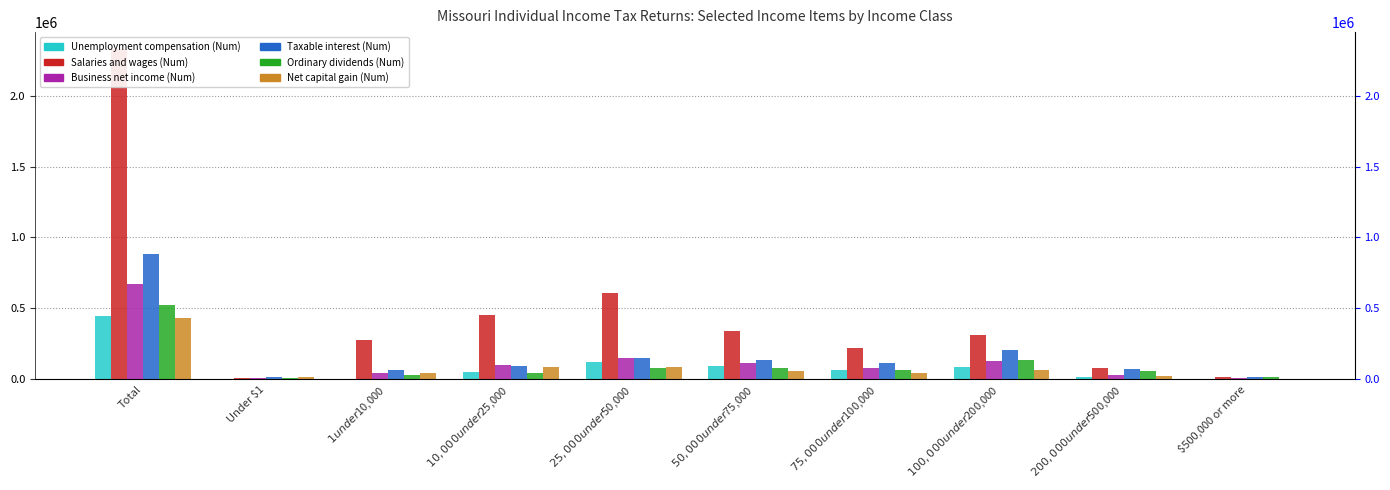

Rank the series by their maximum value, from highest to lowest.

Salaries and wages (Num), Taxable interest (Num), Business net income (Num), Ordinary dividends (Num), Unemployment compensation (Num), Net capital gain (Num)